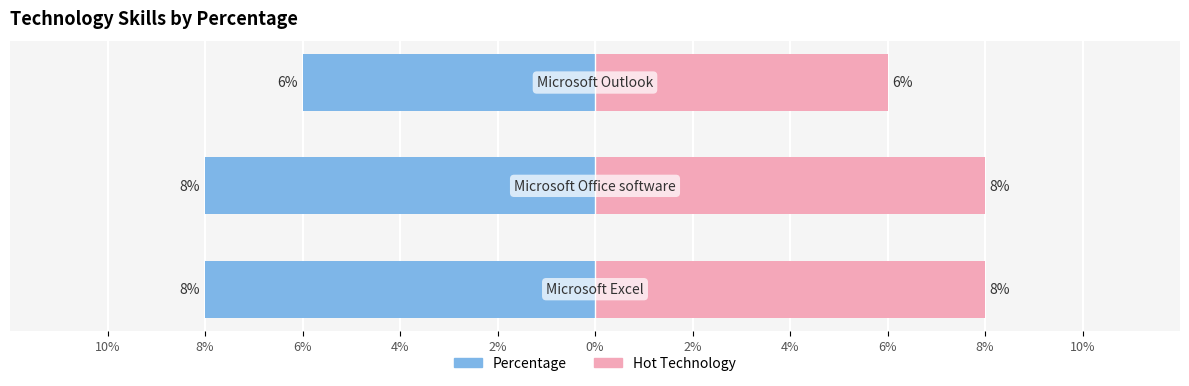

Are the bars grouped side by side (vs. stacked)?

No